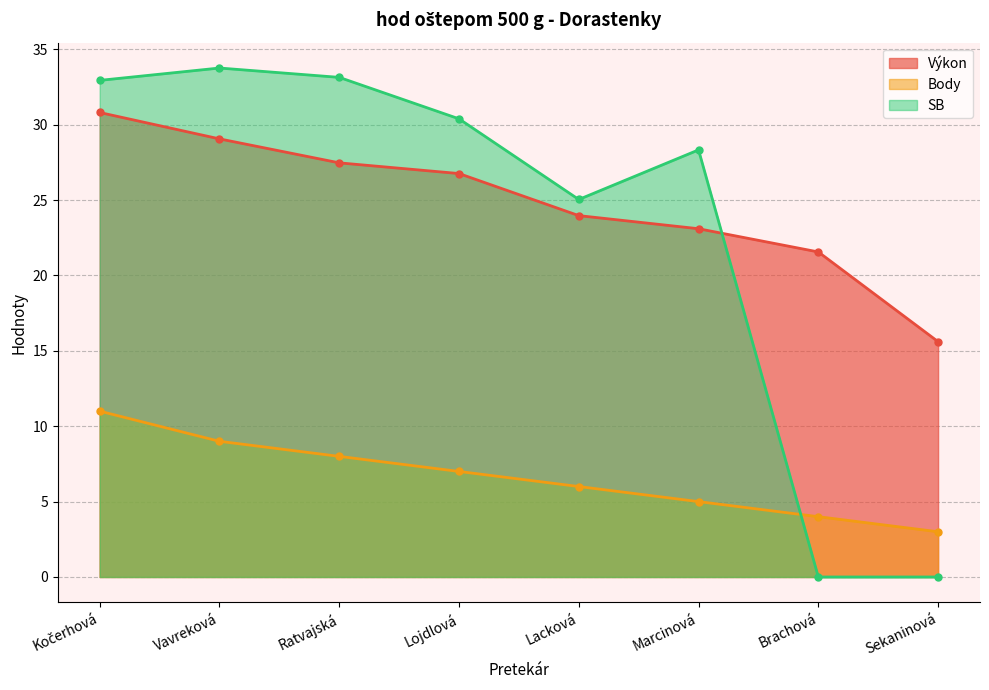

What are all the series names shown in the legend?

Výkon, Body, SB